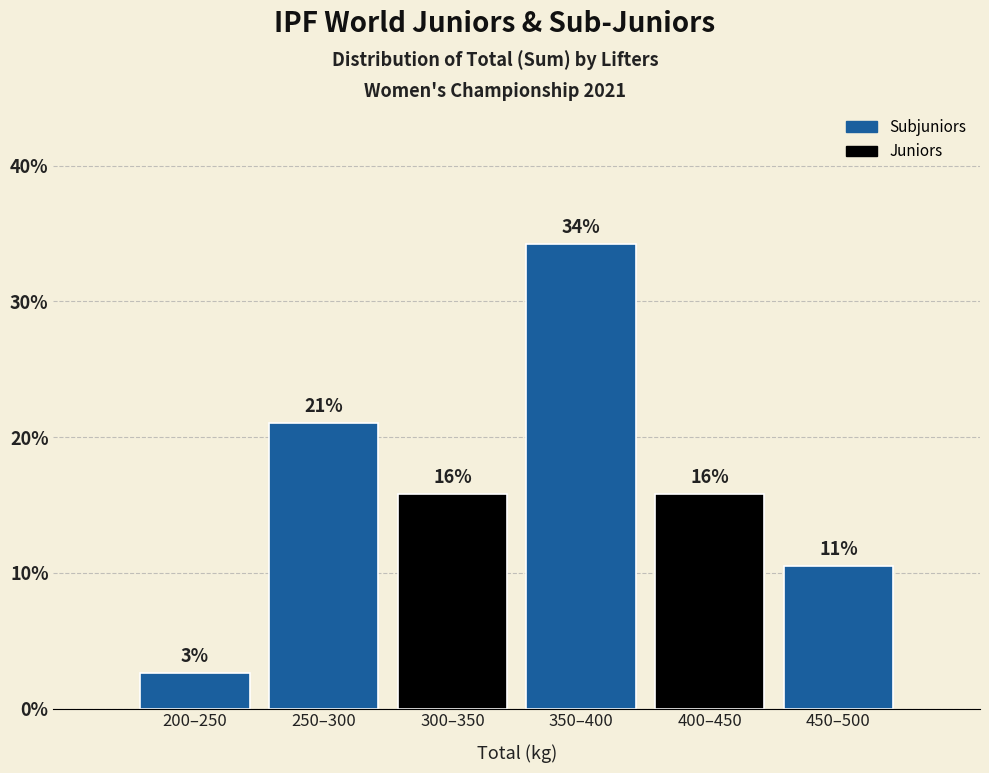

Are the bars horizontal?

No